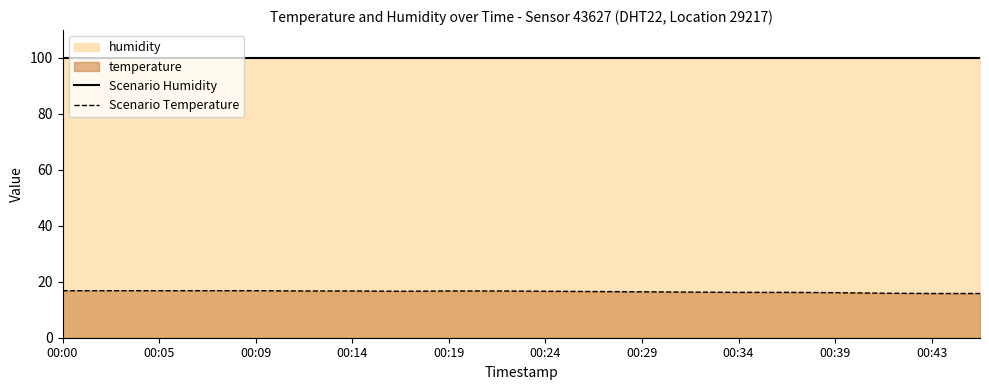

At which category is the sum across all series the highest?

00:00